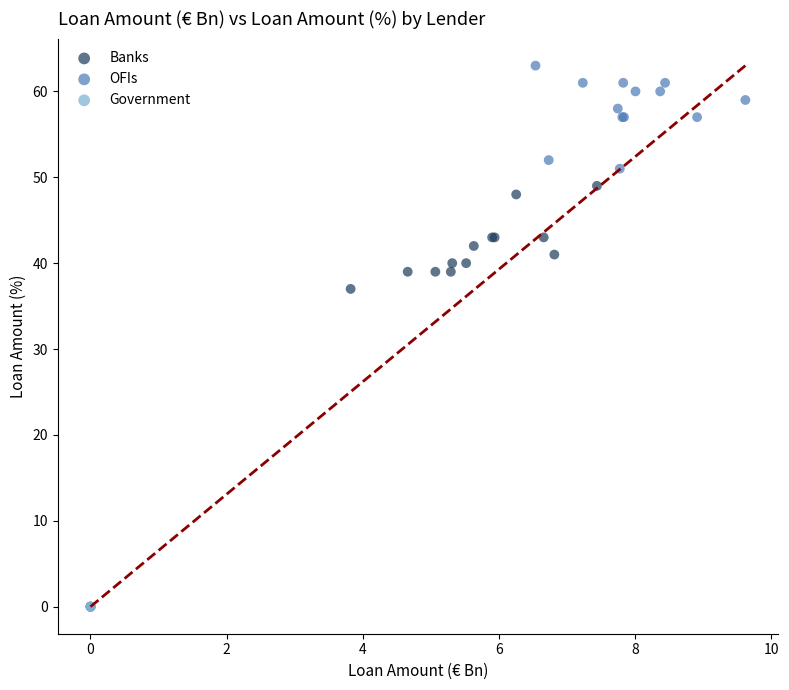

Which series contains the lowest Y value?

Government